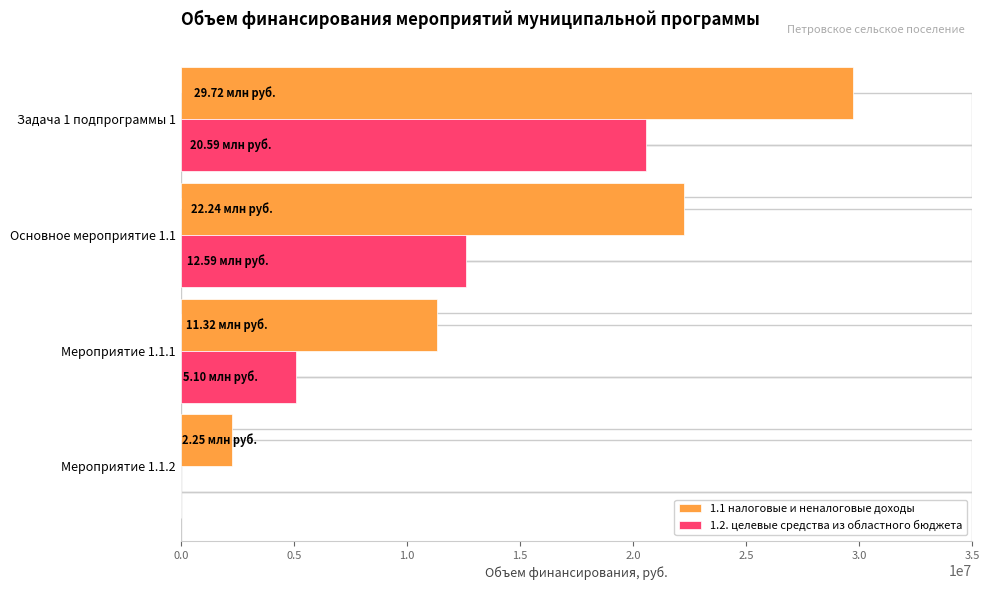

What is the maximum value for 1.1 налоговые и неналоговые доходы?

29720914.1